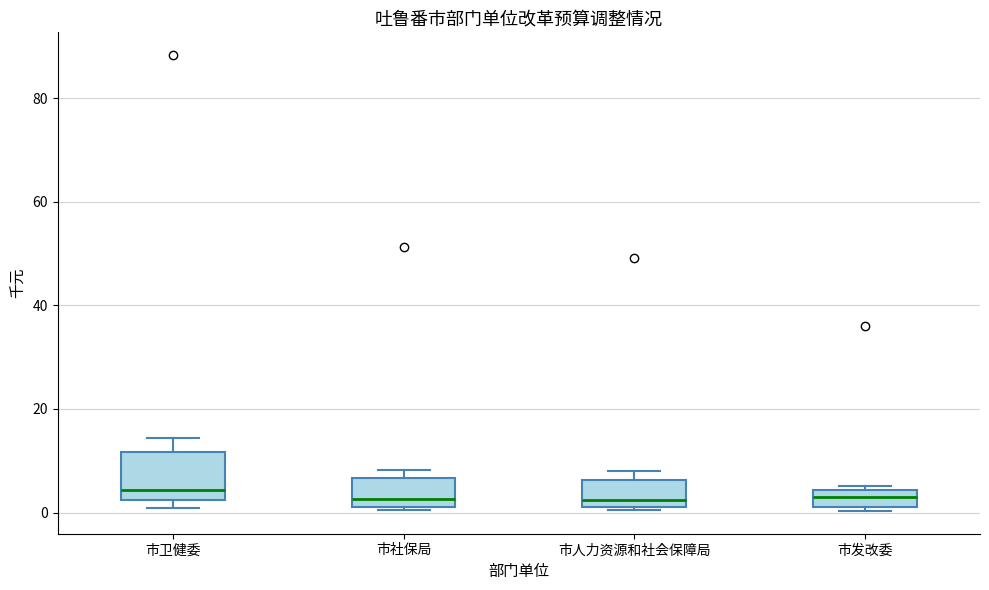

Which box is the tallest, from its lower edge to its upper edge?

市卫健委